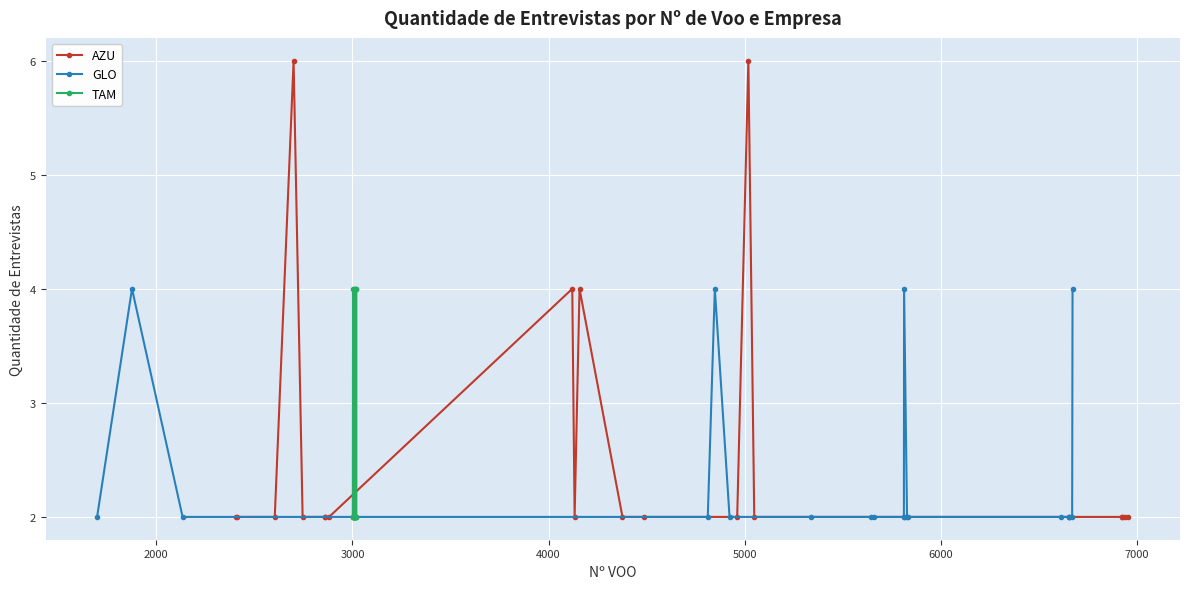

What is the value of the AZU point at the 1st from the left?

2